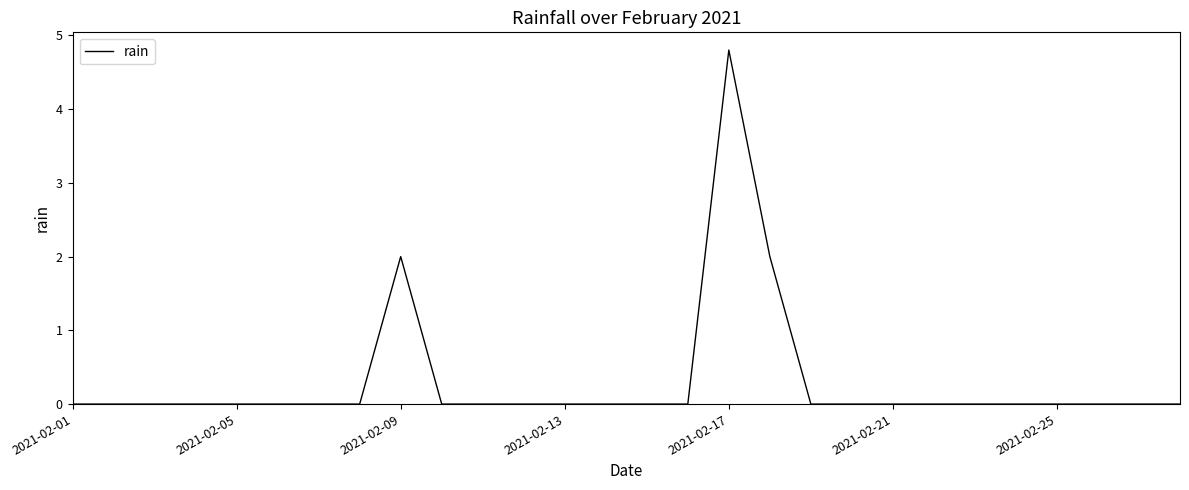

What is the difference between the maximum and minimum values?

4.8